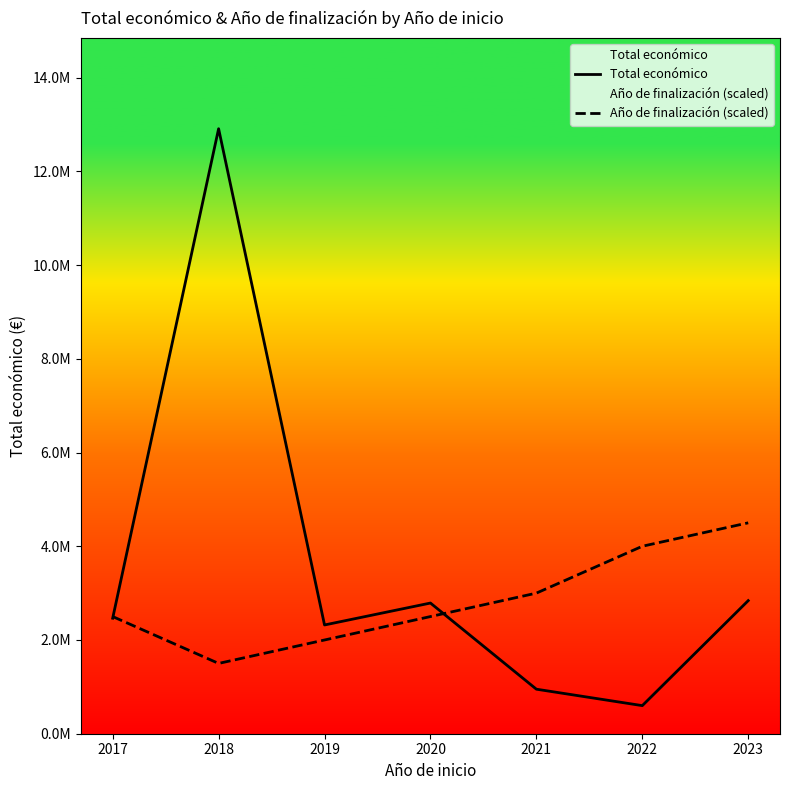

Reading left to right, extract all data points from this chart.

Total económico: 2017=2464572	2018=12908989	2019=2320459	2020=2788339	2021=950307	2022=599480	2023=2839669
Año de finalización (scaled): 2017=2500000	2018=1500000	2019=2000000	2020=2500000	2021=3000000	2022=4000000	2023=4500000